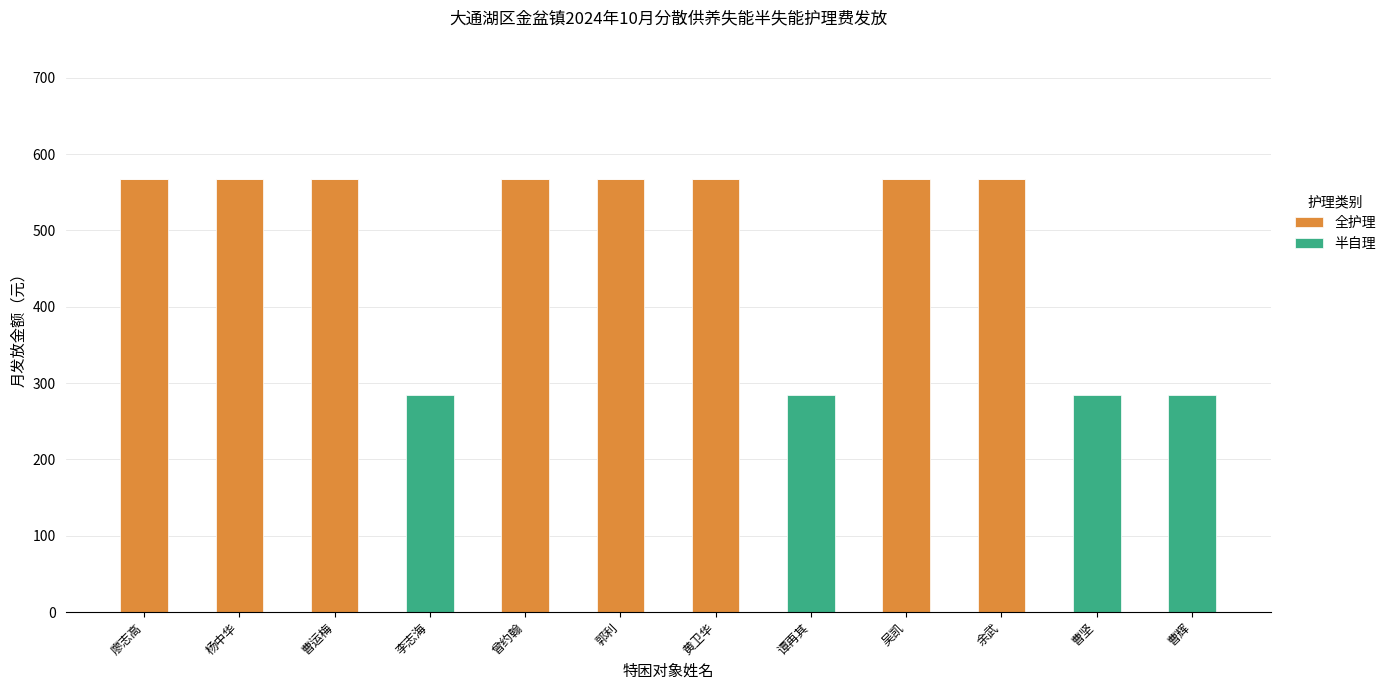

Reading left to right, list the values for the 全护理 series.

廖志高=567	杨中华=567	曹运梅=567	李志海=0	曾约翰=567	郭利=567	黄卫华=567	谭再其=0	吴凯=567	余武=567	曹坚=0	曹辉=0